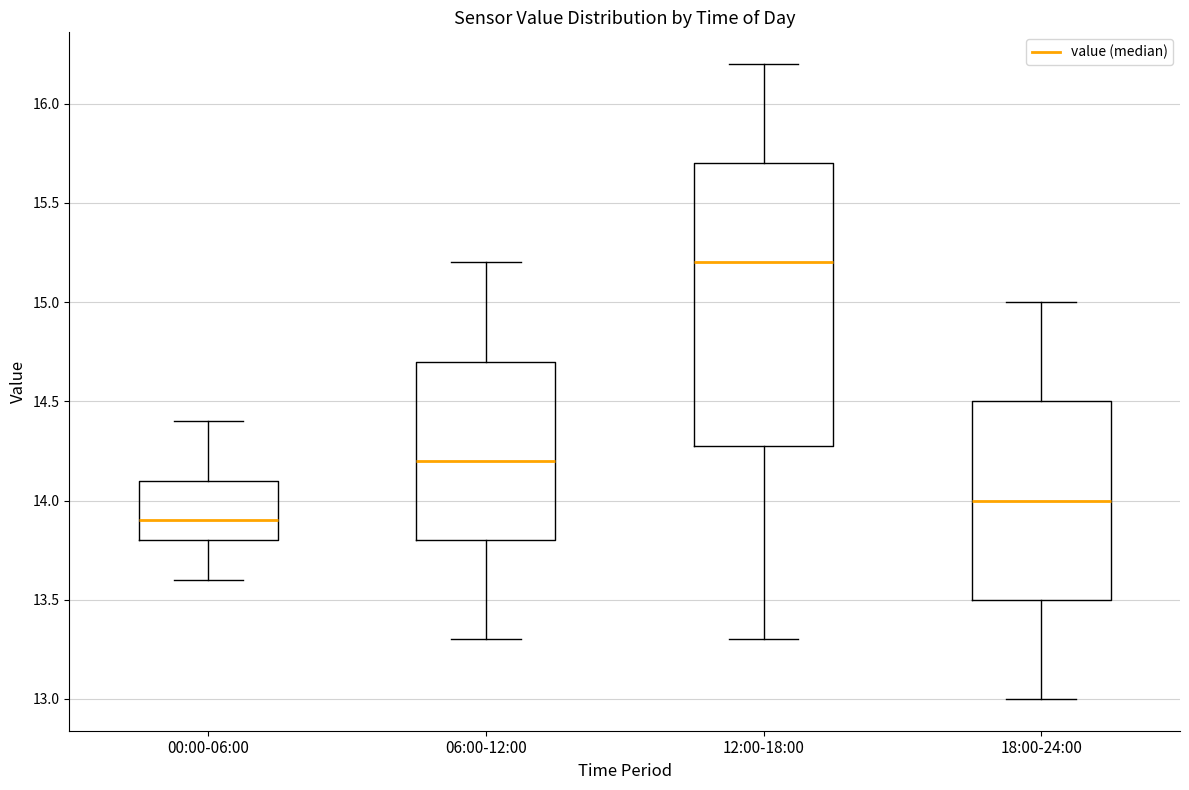

Reading left to right, read every box against the y-axis: the position of its median line, the range the box covers, and the ends of its whiskers. The values are not printed on the chart, so give them approximately, as read against the axis.

00:00-06:00: median 13.9, box 13.8 to 14.1, whiskers 13.6 to 14.4
06:00-12:00: median 14.2, box 13.8 to 14.7, whiskers 13.3 to 15.2
12:00-18:00: median 15.2, box 14.3 to 15.7, whiskers 13.3 to 16.2
18:00-24:00: median 14.0, box 13.5 to 14.5, whiskers 13.0 to 15.0